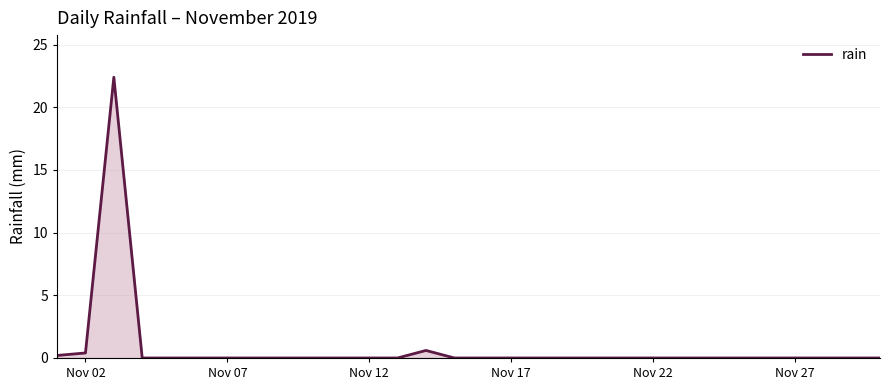

What is the difference between the maximum and minimum values?

22.4